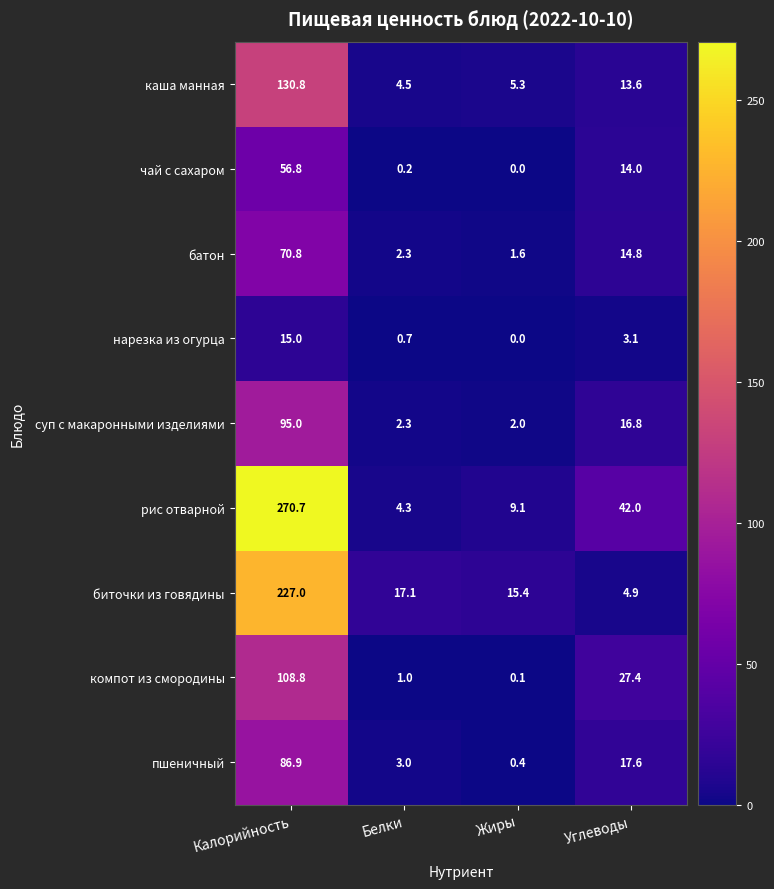

What is the difference between the highest and lowest values at Калорийность?

255.7